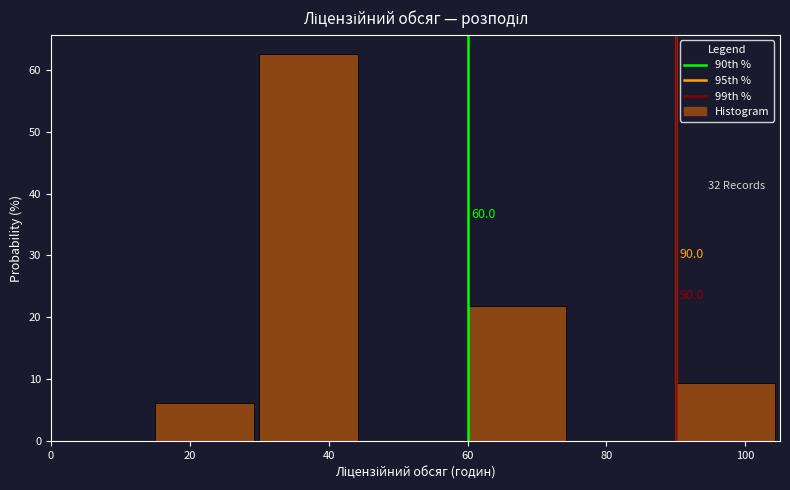

Which range on the x-axis has the tallest bar?

30 to 45